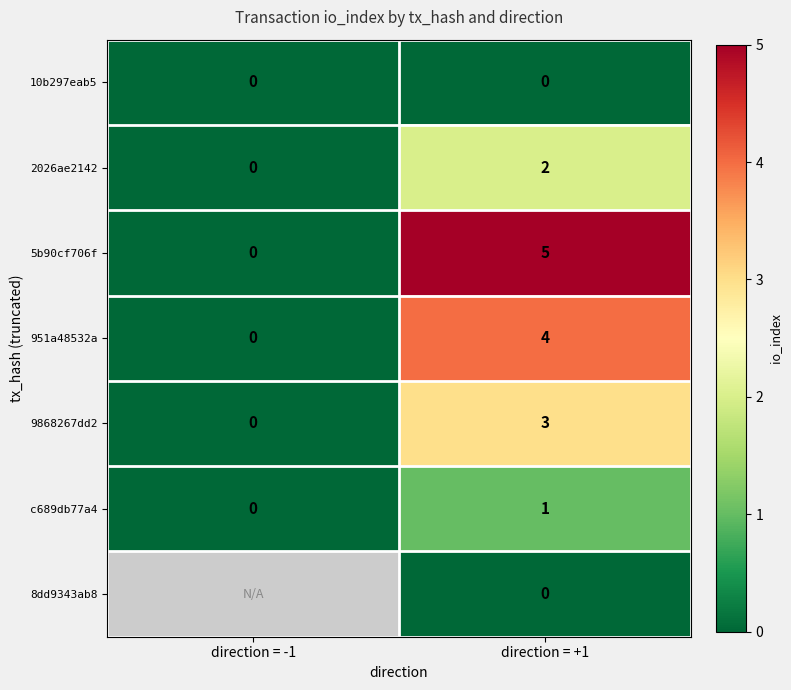

Which category has the highest value across all series?

direction = +1